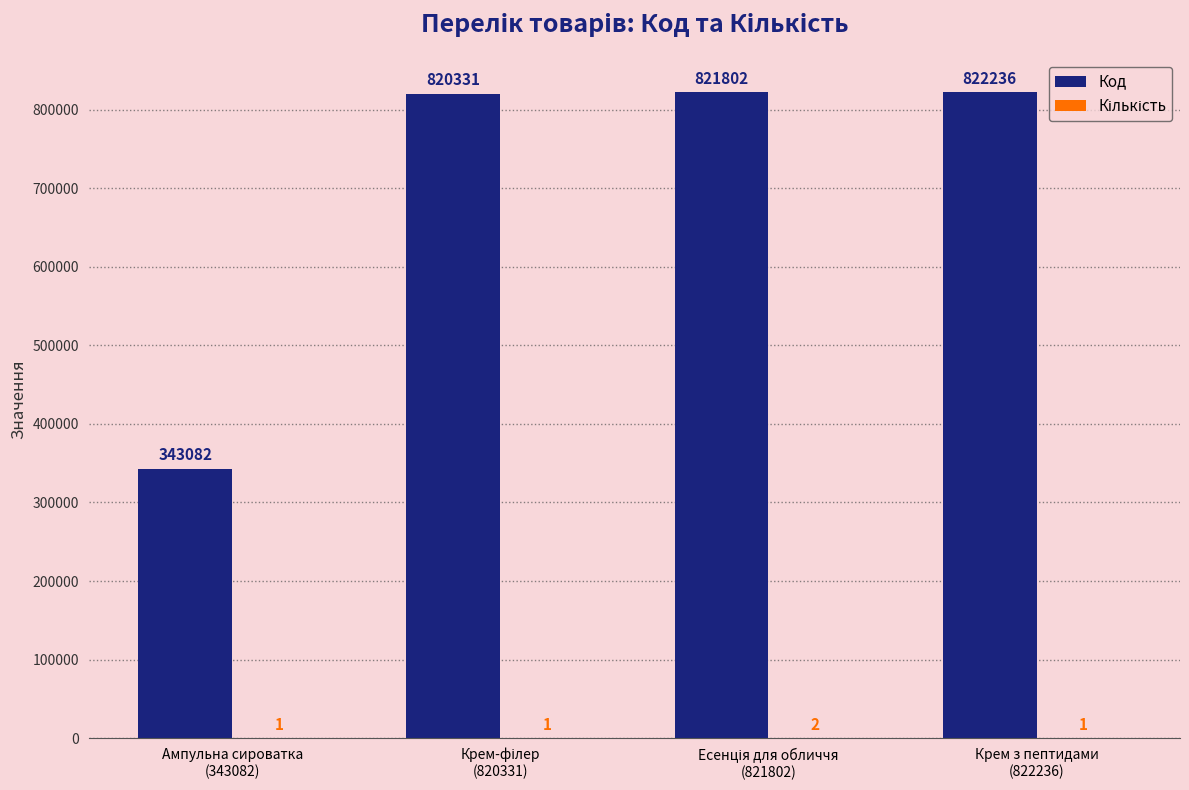

Which series has the largest total across all categories?

Код